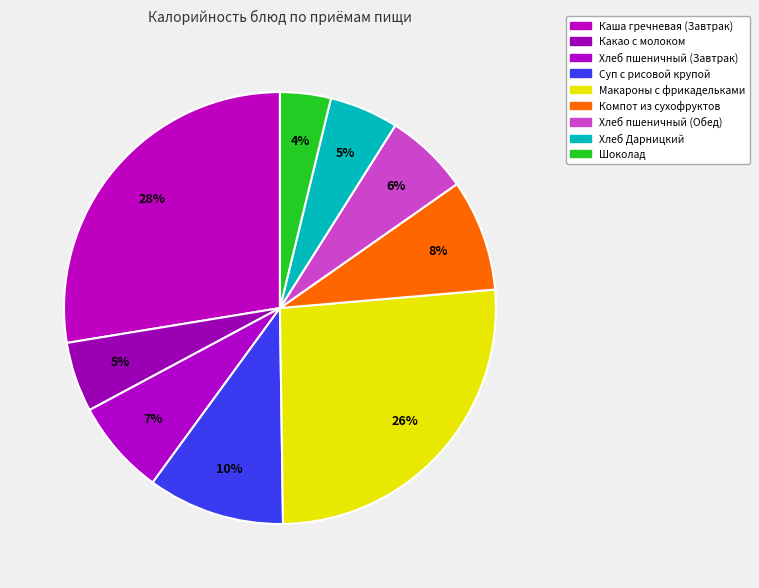

What percentage is the Какао с молоком slice, to the nearest percent?

5%